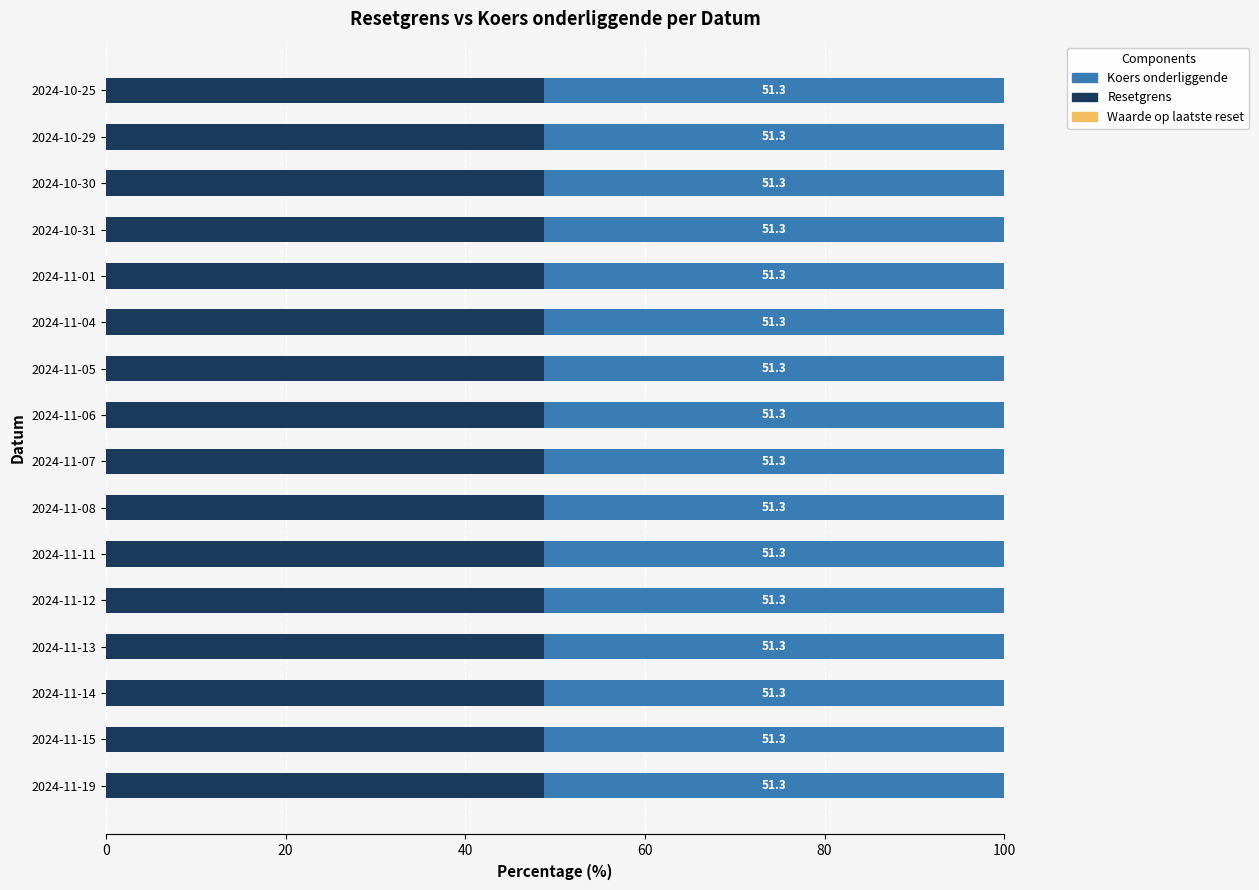

How many data points does each series have?

16